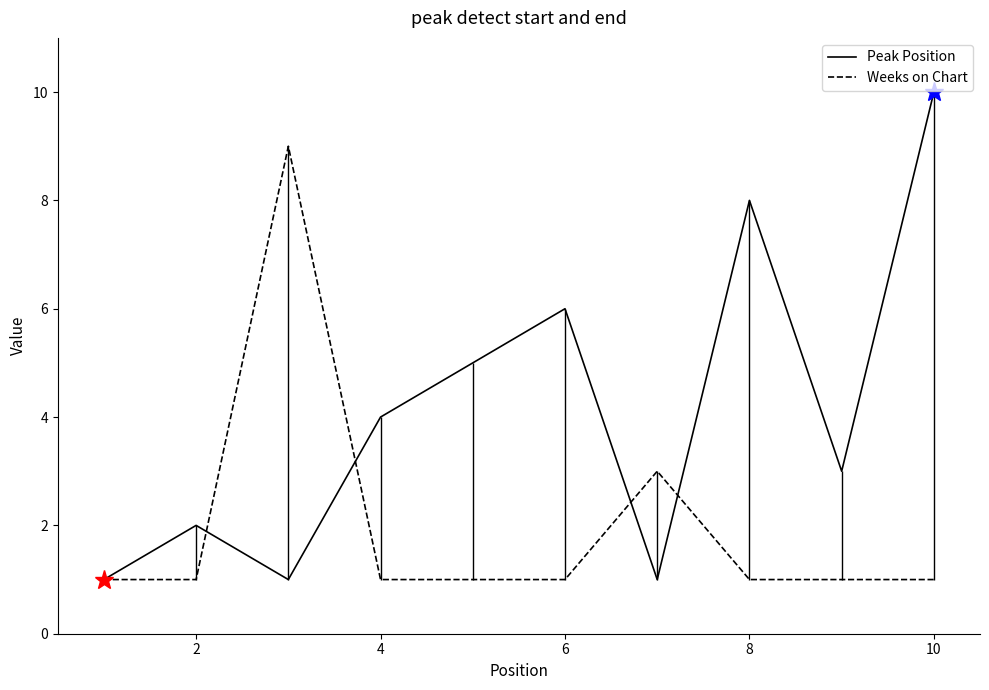

How many times do Peak Position and Weeks on Chart cross each other?

4